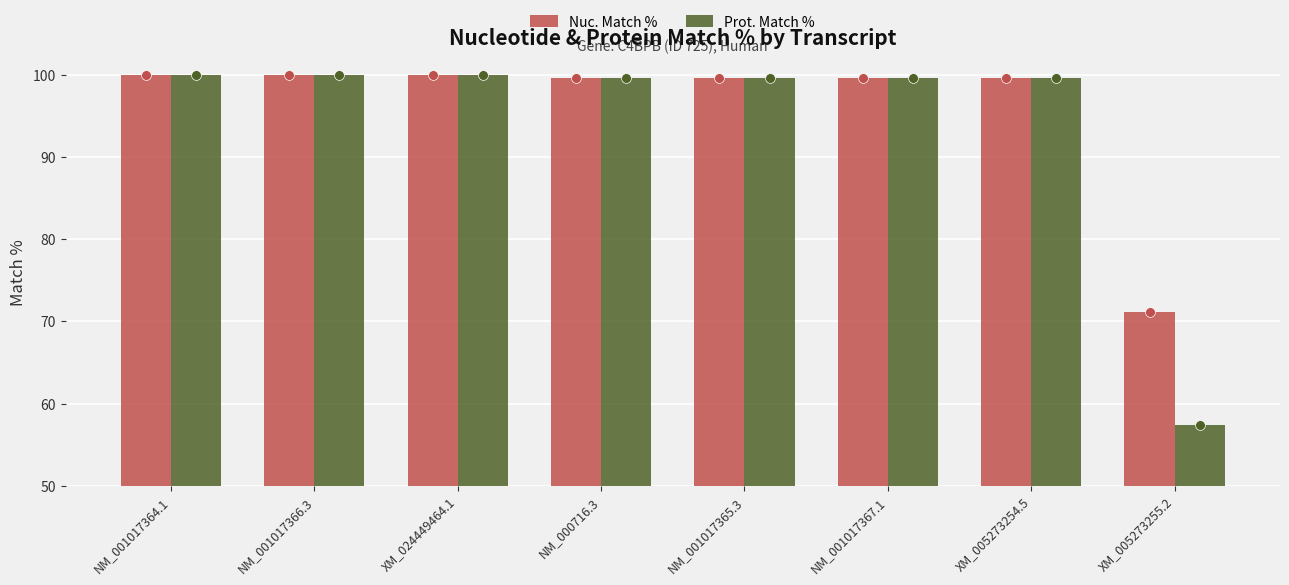

Which series has the widest spread of Y values?

Prot. Match %